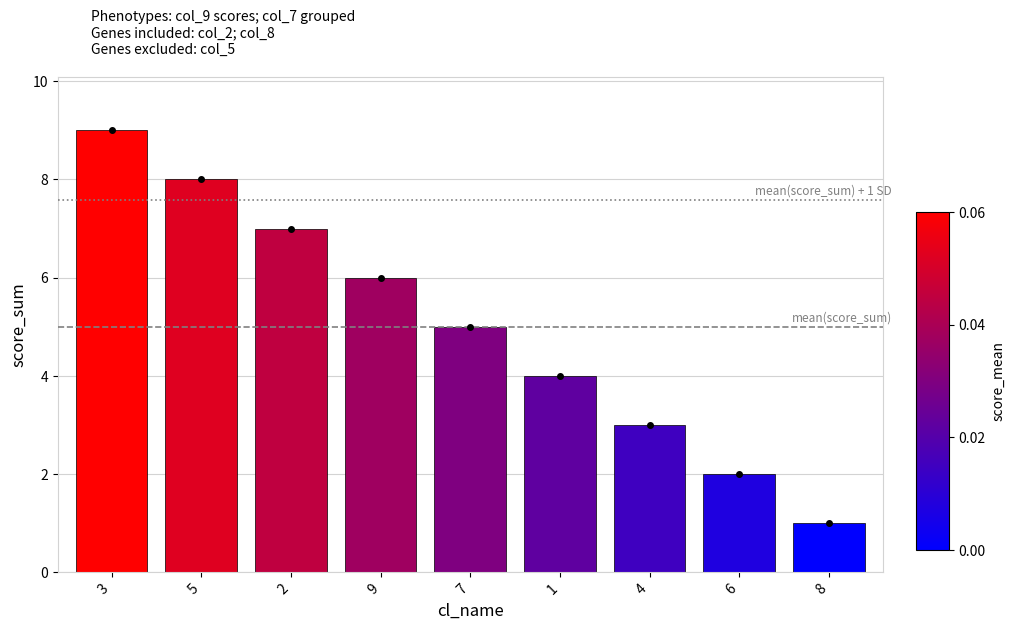

What is the difference between the values at 2 and 4?

4